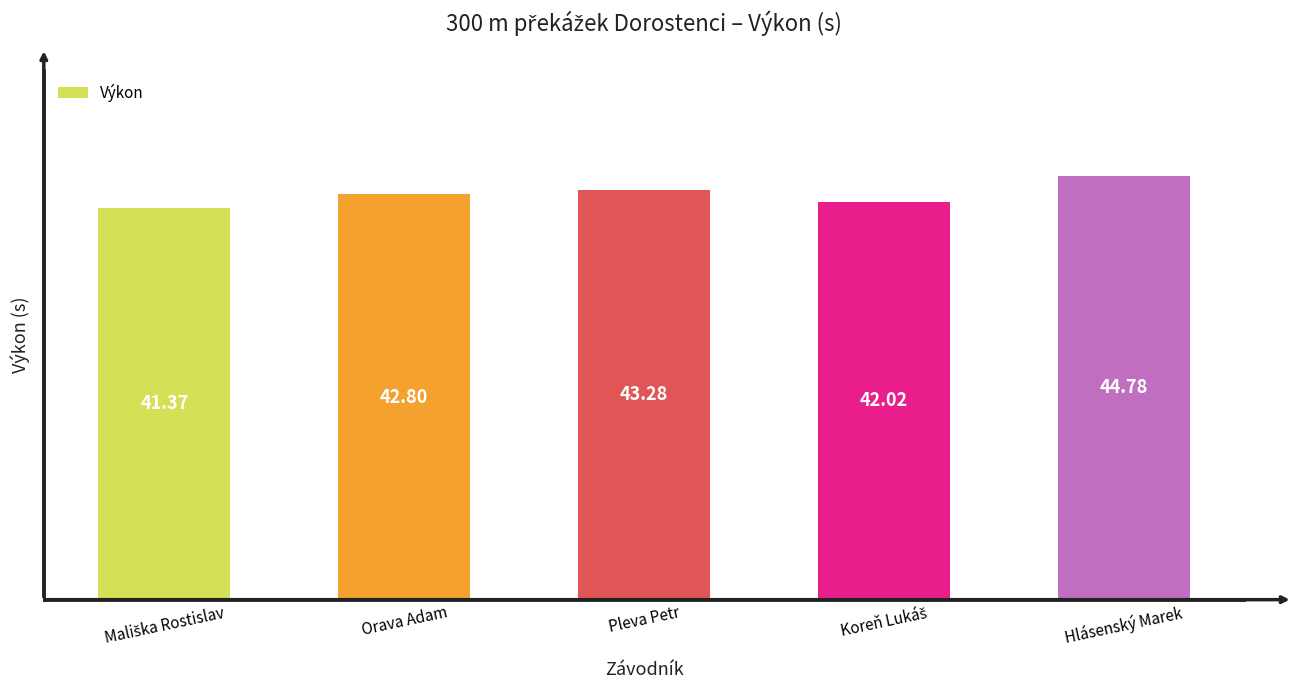

The chart shows a value of 77.2 at Hlásenský Marek. True or false?

False